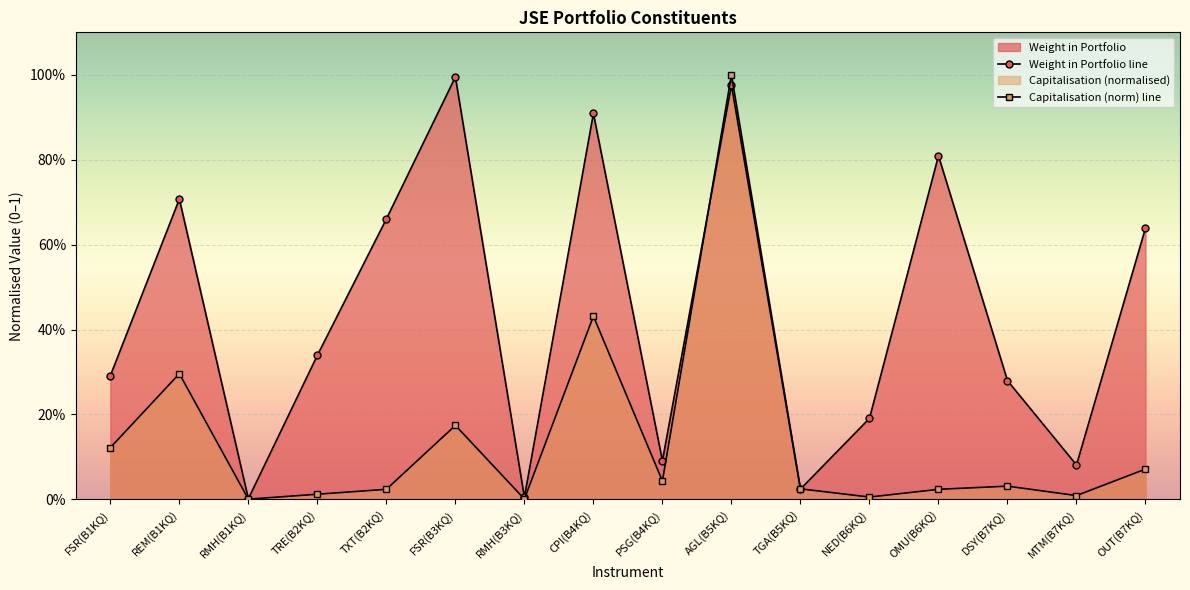

Read the Capitalisation (norm) line value at OUT(B7KQ).

0.1